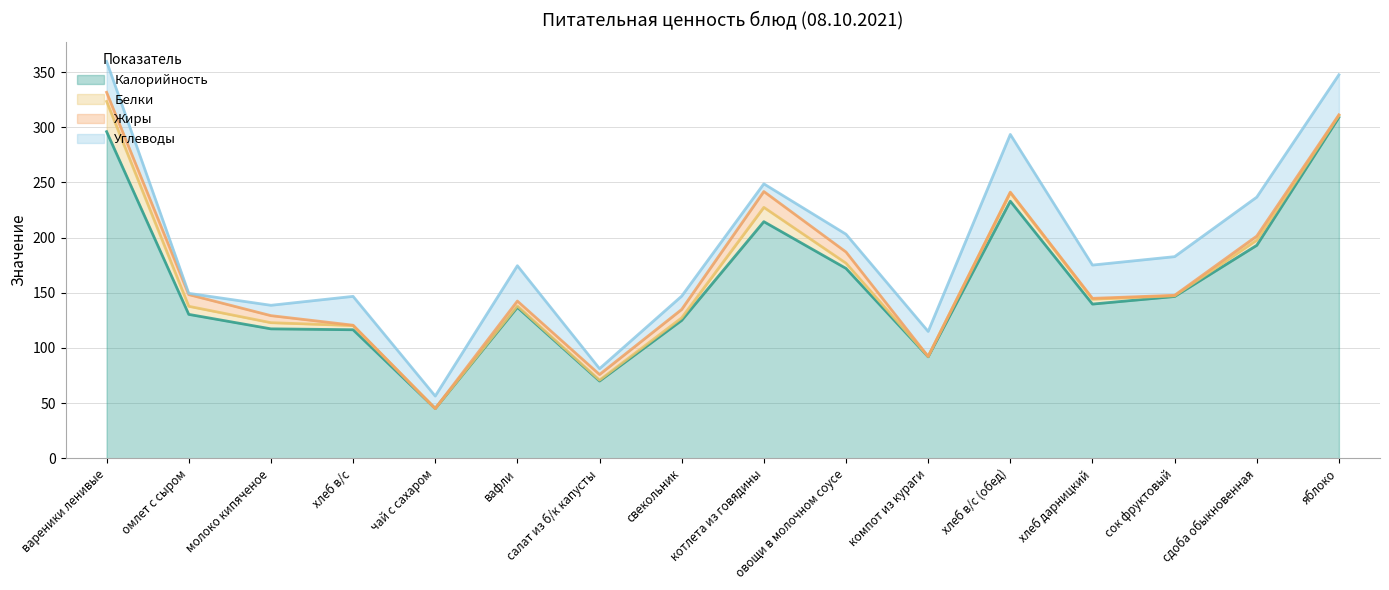

Reading right to left, what are all the values shown in this chart?

Калорийность: яблоко=309.0	сдоба обыкновенная=193.0	сок фруктовый=146.6	хлеб дарницкий=139.8	хлеб в/с (обед)=233.0	компот из кураги=92.0	овощи в молочном соусе=172.1	котлета из говядины=214.4	свекольник=125.0	салат из б/к капусты=70.0	вафли=136.8	чай с сахаром=45.1	хлеб в/с=116.5	молоко кипяченое=117.3	омлет с сыром=130.4	вареники ленивые=296.0
Белки: яблоко=1.7	сдоба обыкновенная=4.7	сок фруктовый=0.6	хлеб дарницкий=4.4	хлеб в/с (обед)=7.6	компот из кураги=0.3	овощи в молочном соусе=4.8	котлета из говядины=12.9	свекольник=2.3	салат из б/к капусты=0.8	вафли=1.3	чай с сахаром=0.0	хлеб в/с=3.8	молоко кипяченое=5.6	омлет с сыром=7.3	вареники ленивые=27.4
Жиры: яблоко=0.6	сдоба обыкновенная=3.7	сок фруктовый=0.4	хлеб дарницкий=0.8	хлеб в/с (обед)=0.6	компот из кураги=0.0	овощи в молочном соусе=10.1	котлета из говядины=14.4	свекольник=7.6	салат из б/к капусты=5.1	вафли=4.4	чай с сахаром=0.0	хлеб в/с=0.3	молоко кипяченое=6.4	омлет с сыром=10.6	вареники ленивые=8.3
Углеводы: яблоко=36.3	сдоба обыкновенная=35.3	сок фруктовый=35.0	хлеб дарницкий=30.2	хлеб в/с (обед)=52.3	компот из кураги=22.7	овощи в молочном соусе=16.1	котлета из говядины=7.0	свекольник=12.1	салат из б/к капусты=5.3	вафли=32.0	чай с сахаром=11.3	хлеб в/с=26.1	молоко кипяченое=9.4	омлет с сыром=1.1	вареники ленивые=28.0